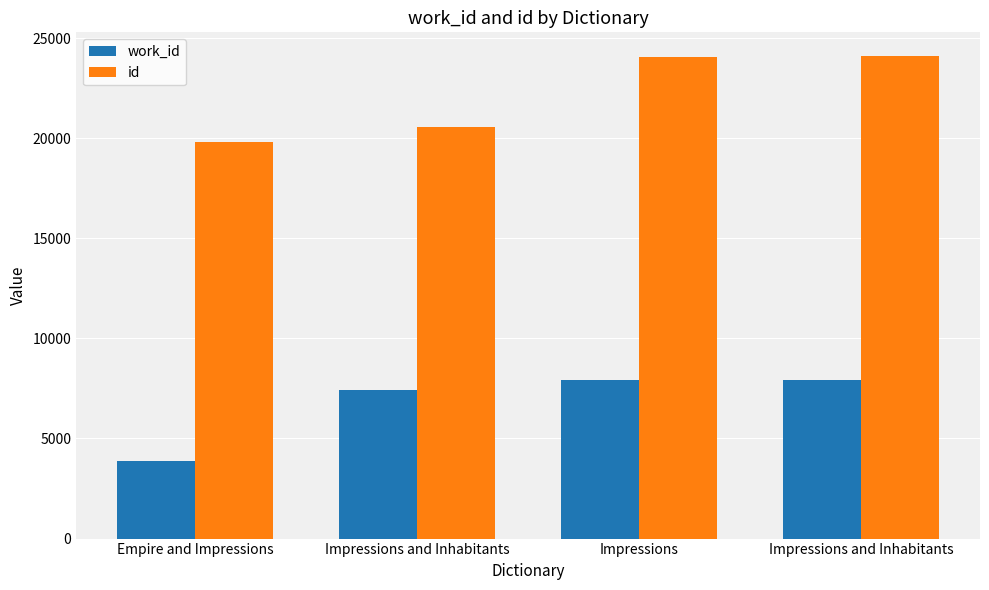

What is the value of the work_id bar at the 2nd from the left?

7410